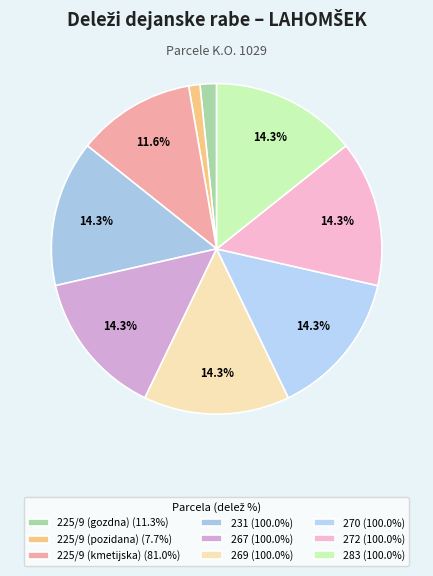

Between 267 and 272, which is larger?

267